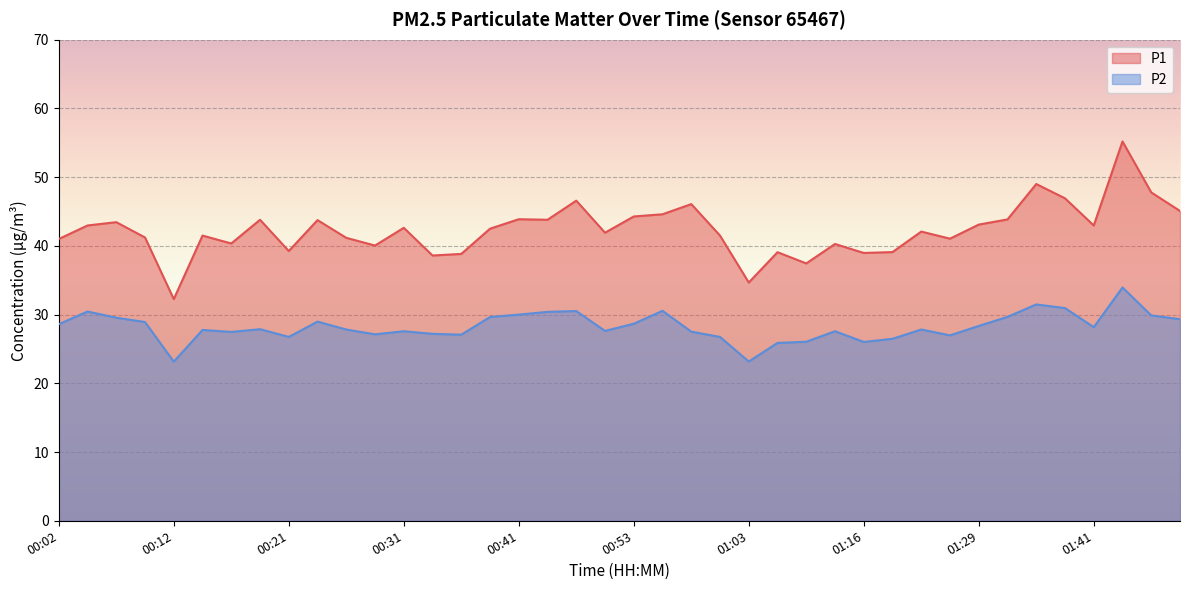

How many data points in P2 are above 27?

31